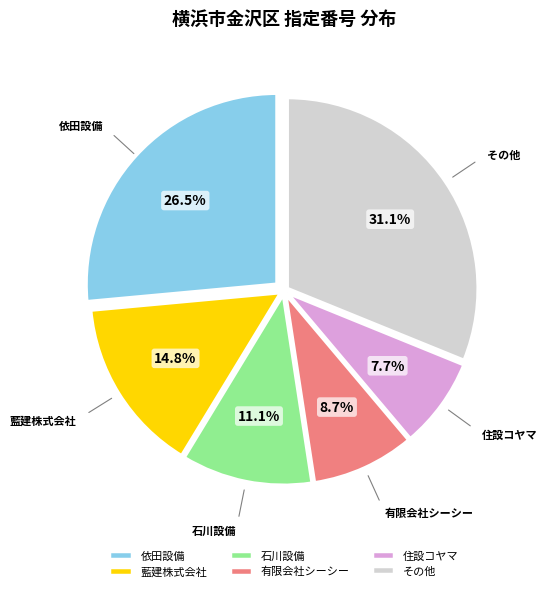

How many slices are in this pie chart?

6